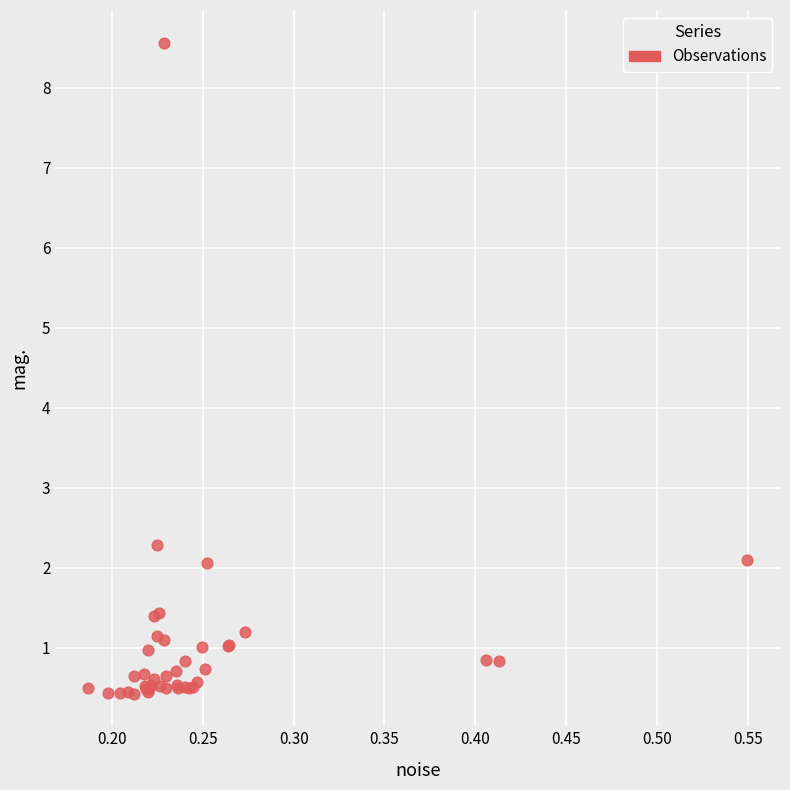

What Y value in the scatter plot is closest to 4?

2.3